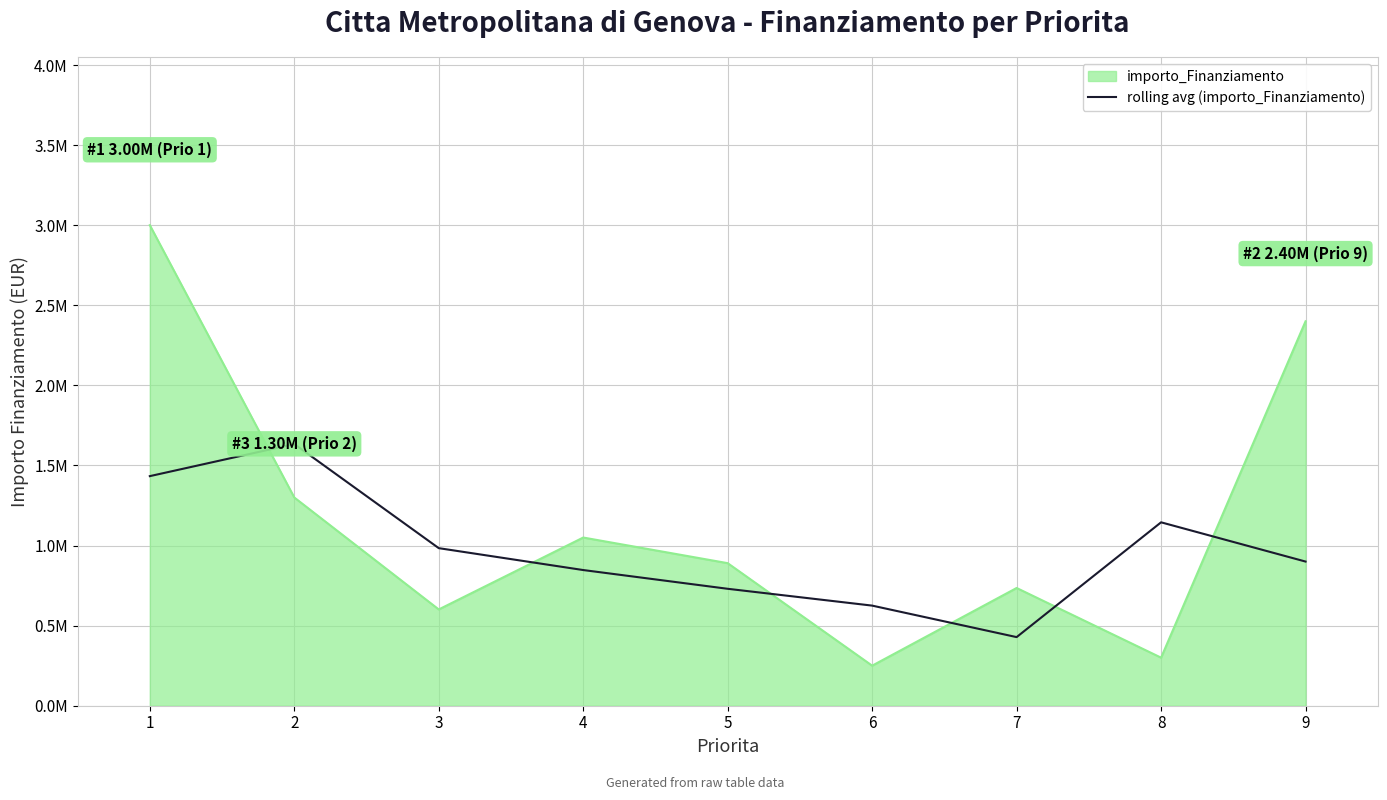

What are all the series names shown in the legend?

importo_Finanziamento, rolling avg (importo_Finanziamento)